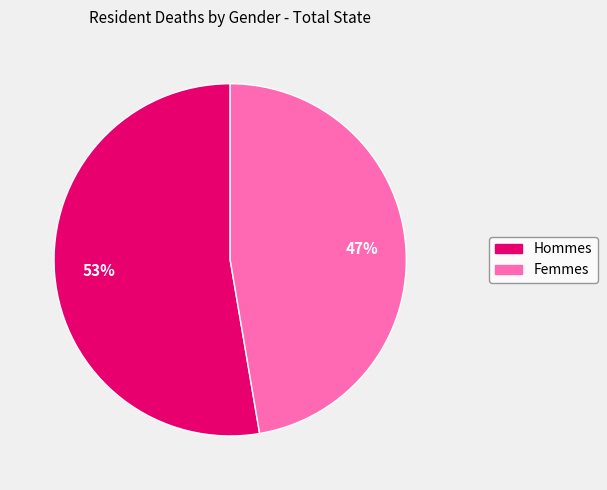

To the nearest percent, what is the average slice percentage?

50%